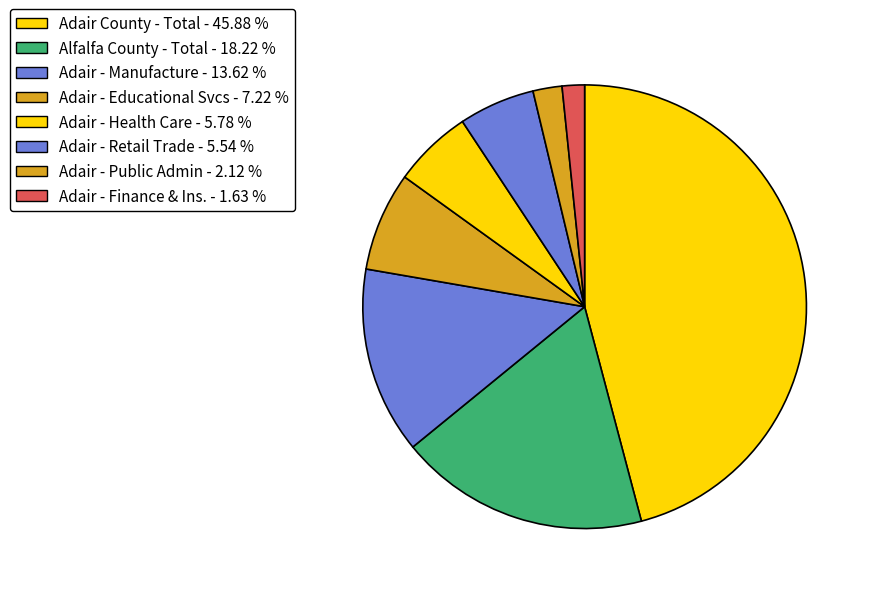

Count the number of slices in the pie.

8